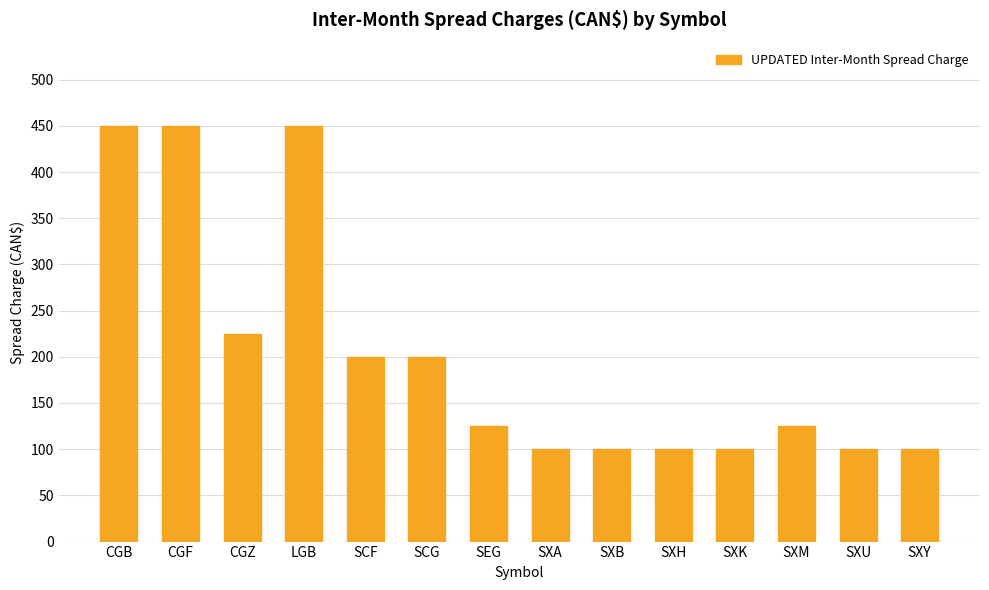

How many data points does each series have?

14